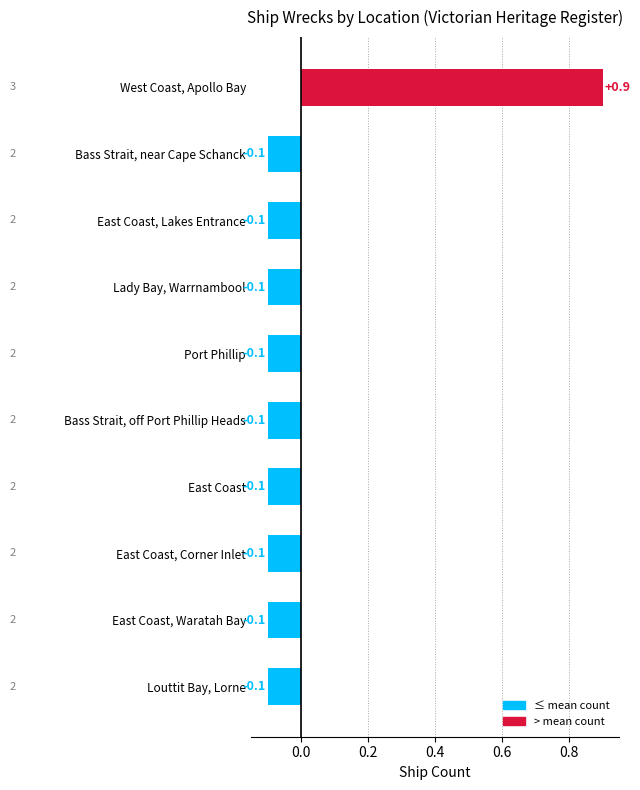

What is the change in value from West Coast, Apollo Bay to East Coast, Corner Inlet?

-1.0